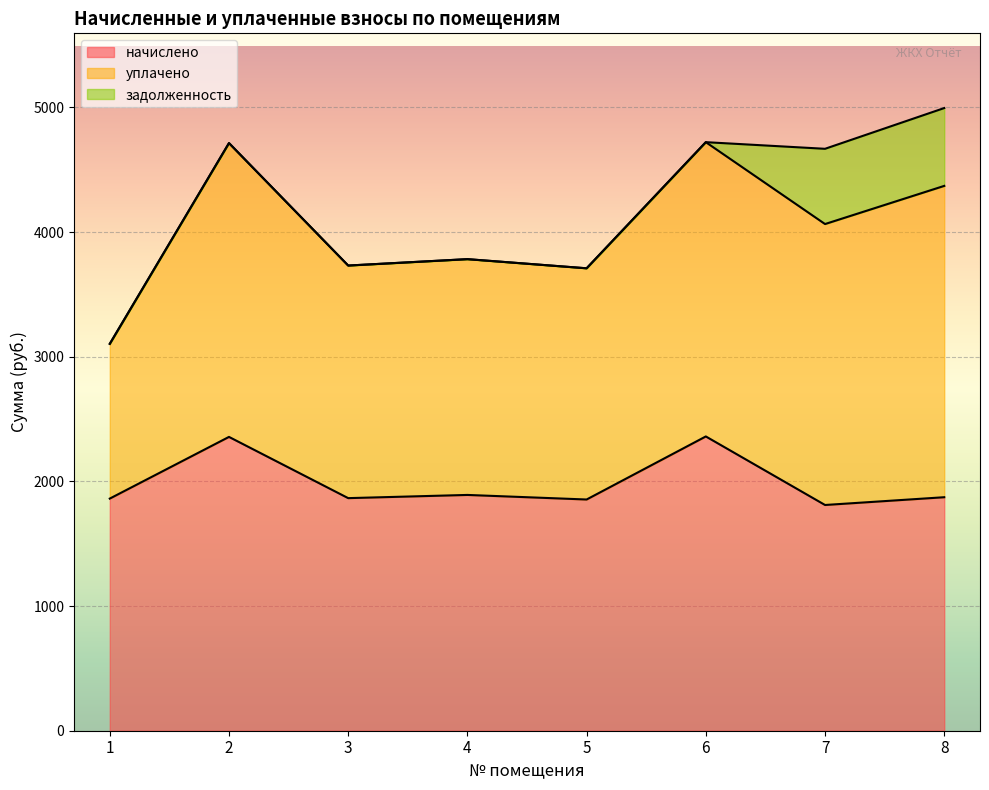

Is the value of задолженность at 1 greater than the value of начислено at 6?

No